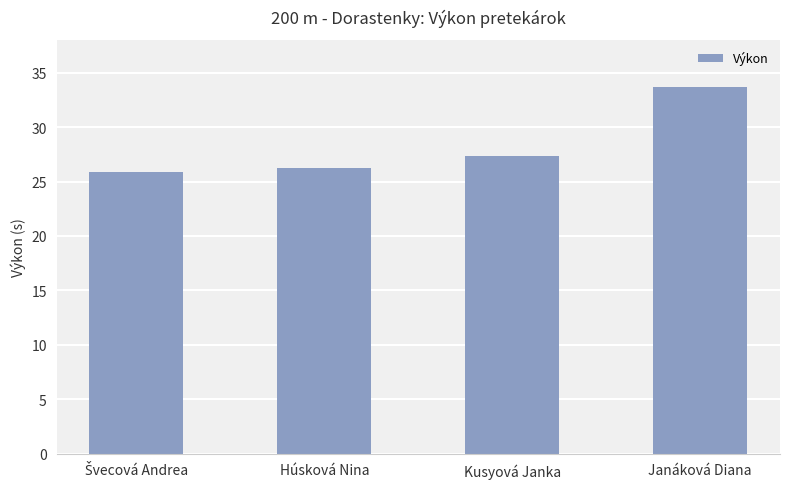

What is the difference between the second highest and minimum values?

1.5